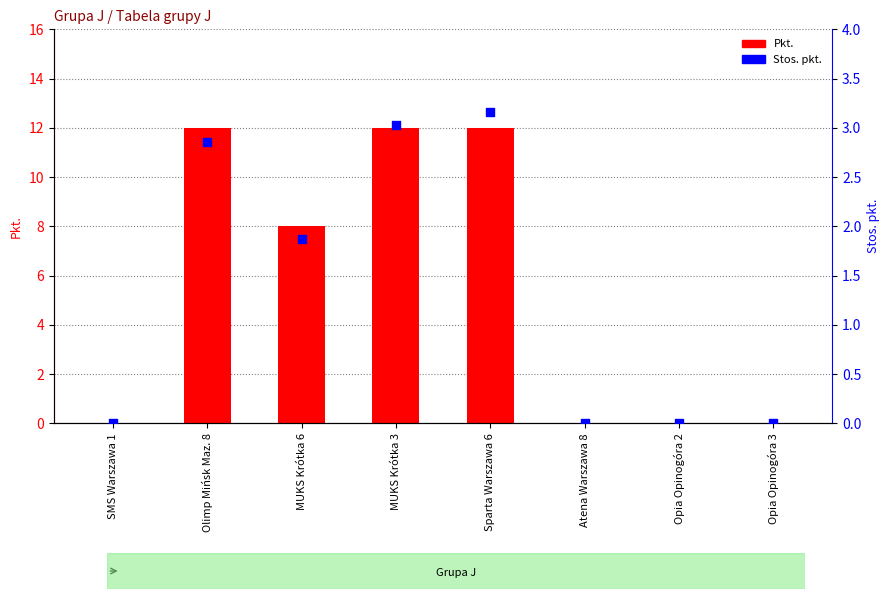

Which series contains the lowest Y value?

Pkt.